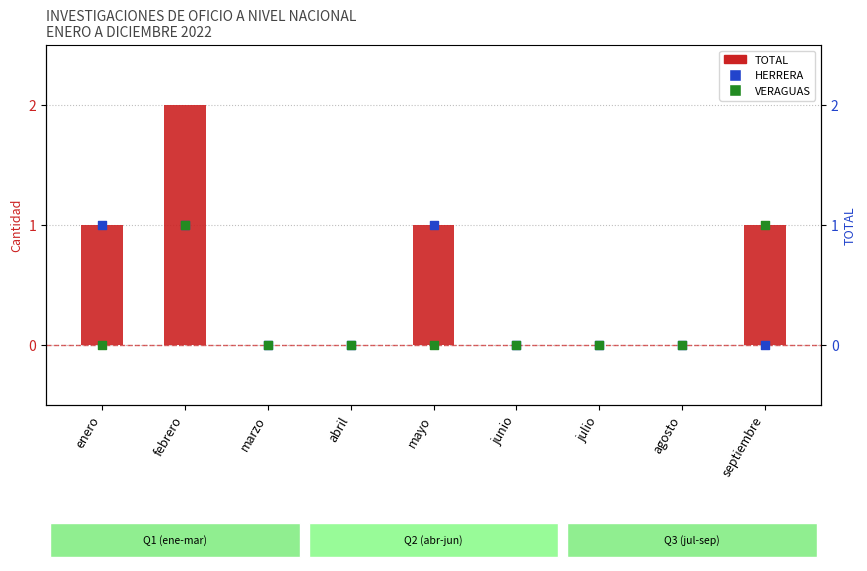

Is the value of HERRERA at agosto greater than the value of TOTAL at septiembre?

No